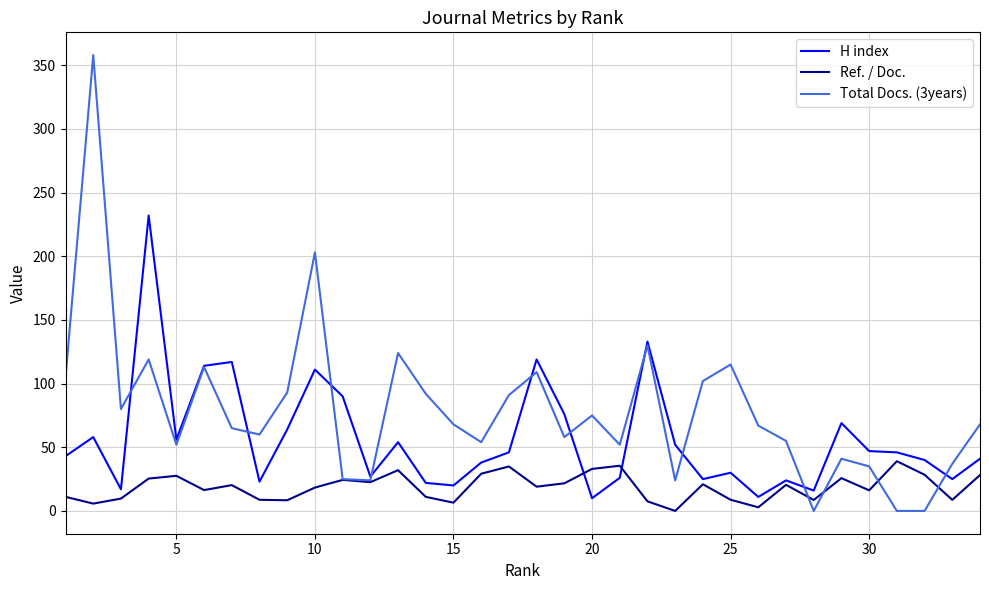

What is the greatest value displayed?

358.0